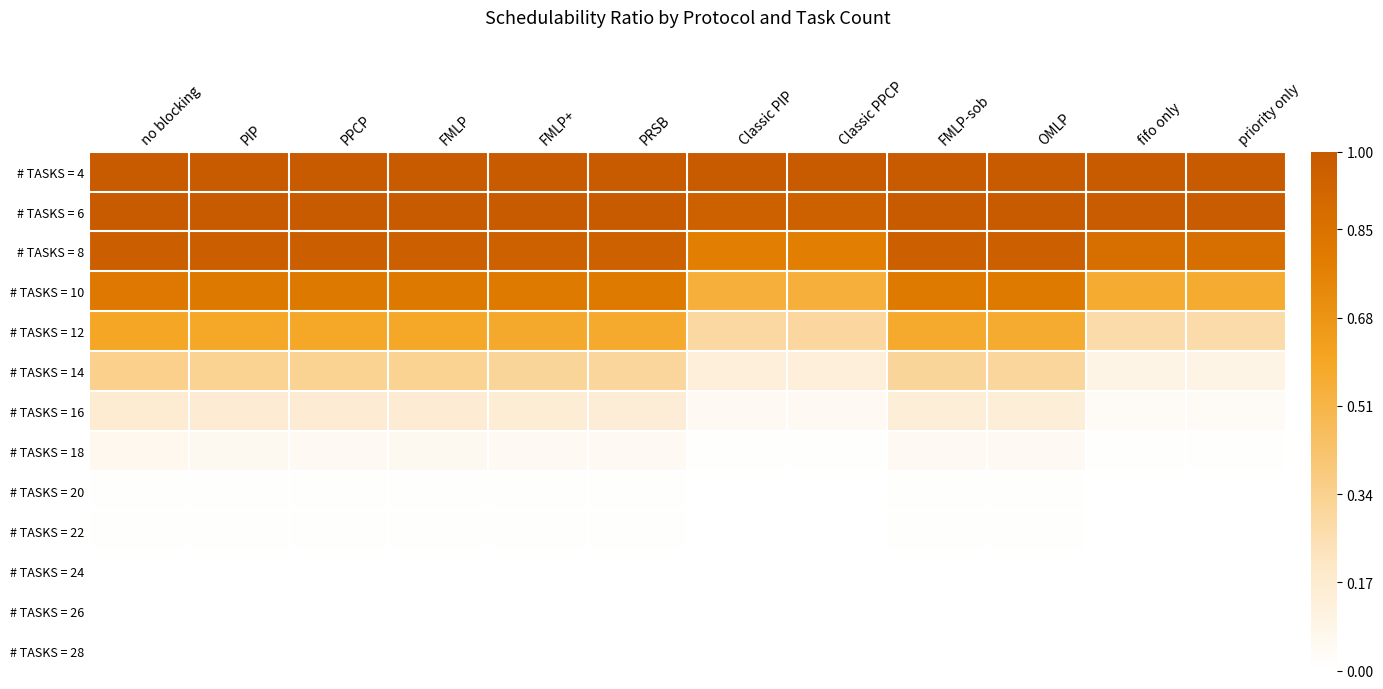

Which series changed the most between FMLP and priority only?

# TASKS = 12